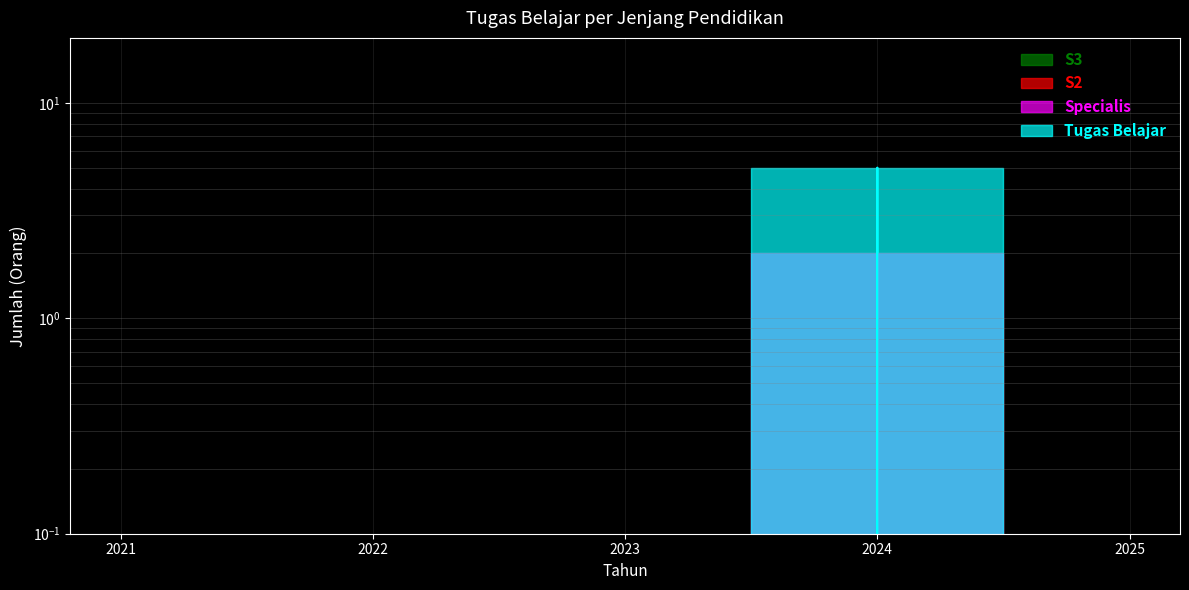

The value of Specialis at 2024 is 1. True or false?

False